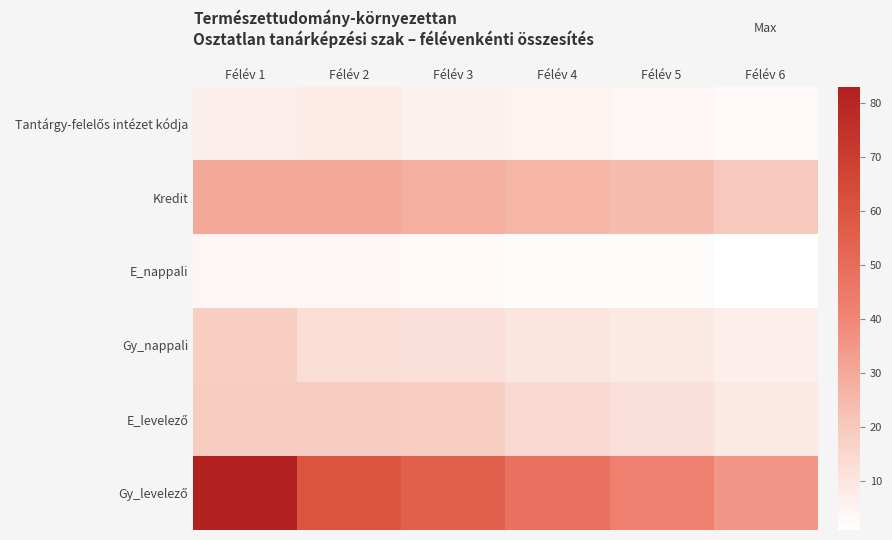

What is the total value across all series at Félév 3?

122